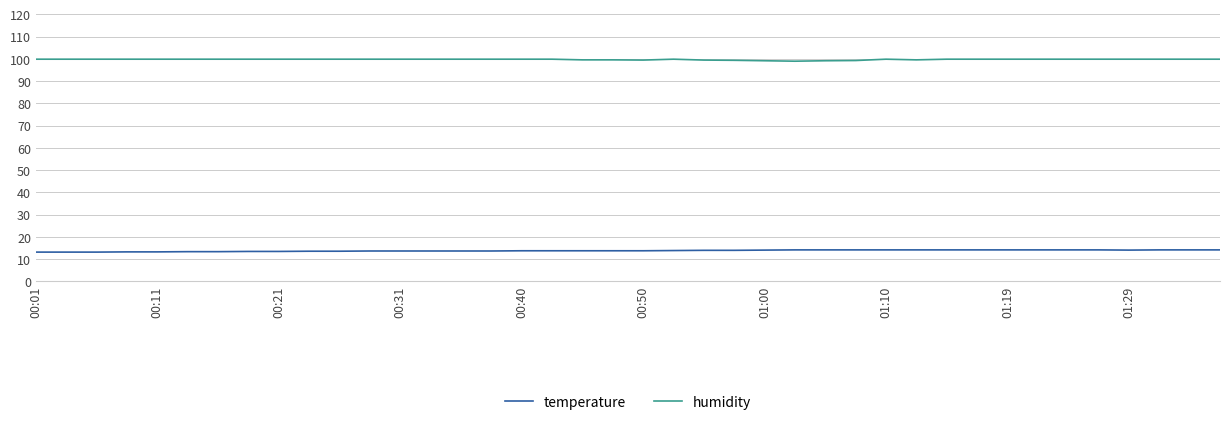

List the series in order of their peak value, lowest first.

temperature, humidity